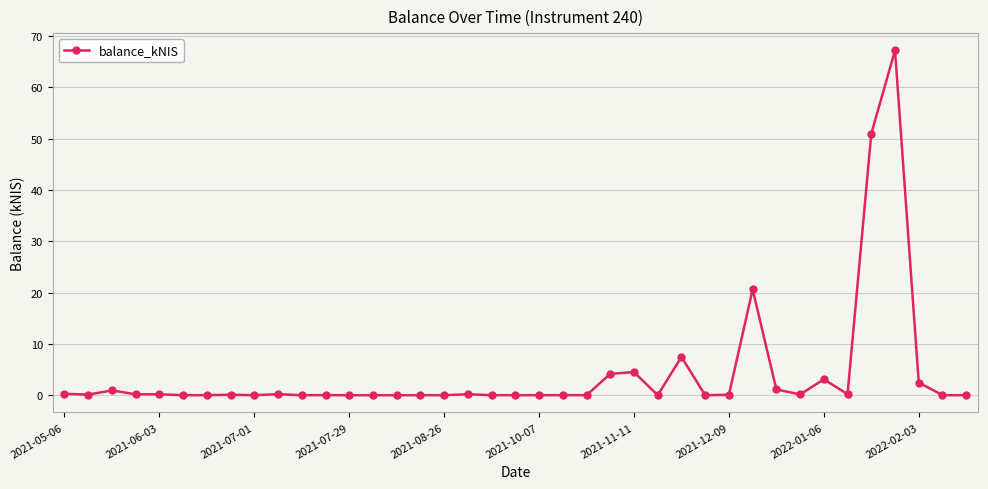

How many data points does each series have?

39